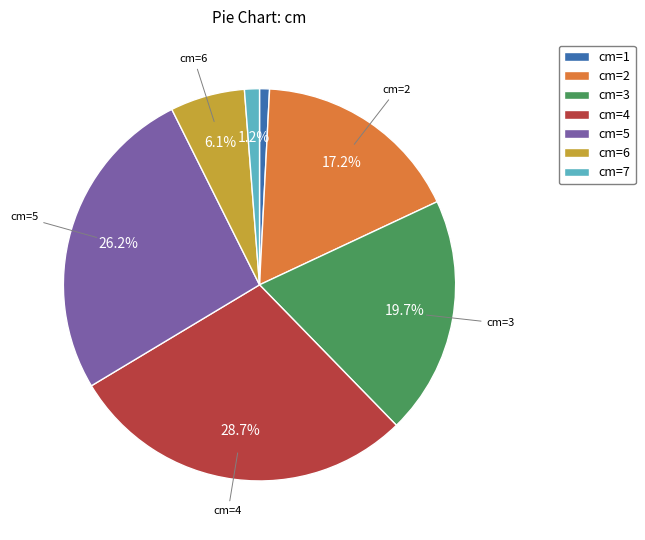

Is there a majority slice in this chart?

No